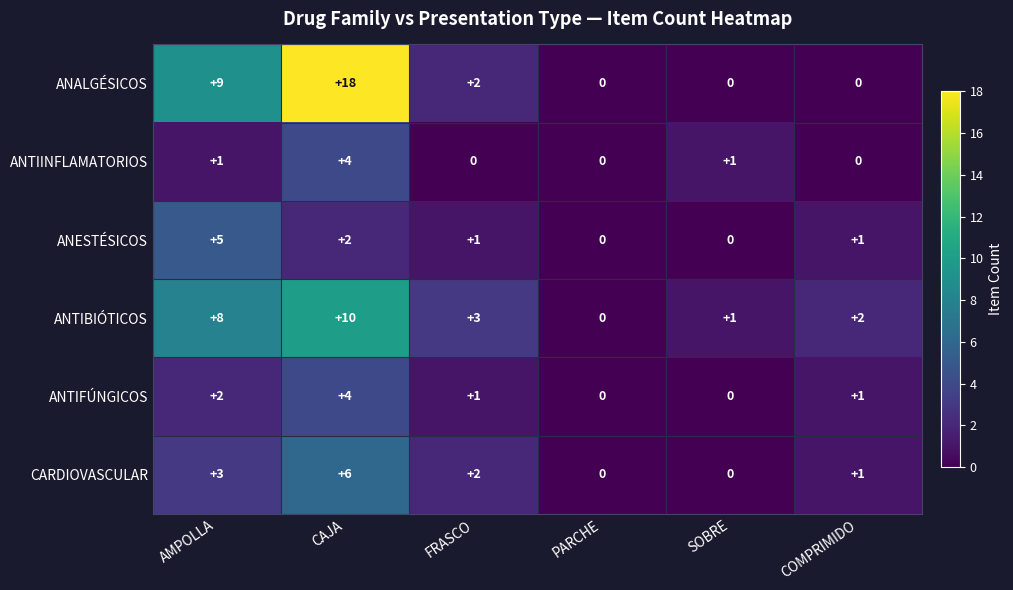

Count the number of data series in this chart.

6